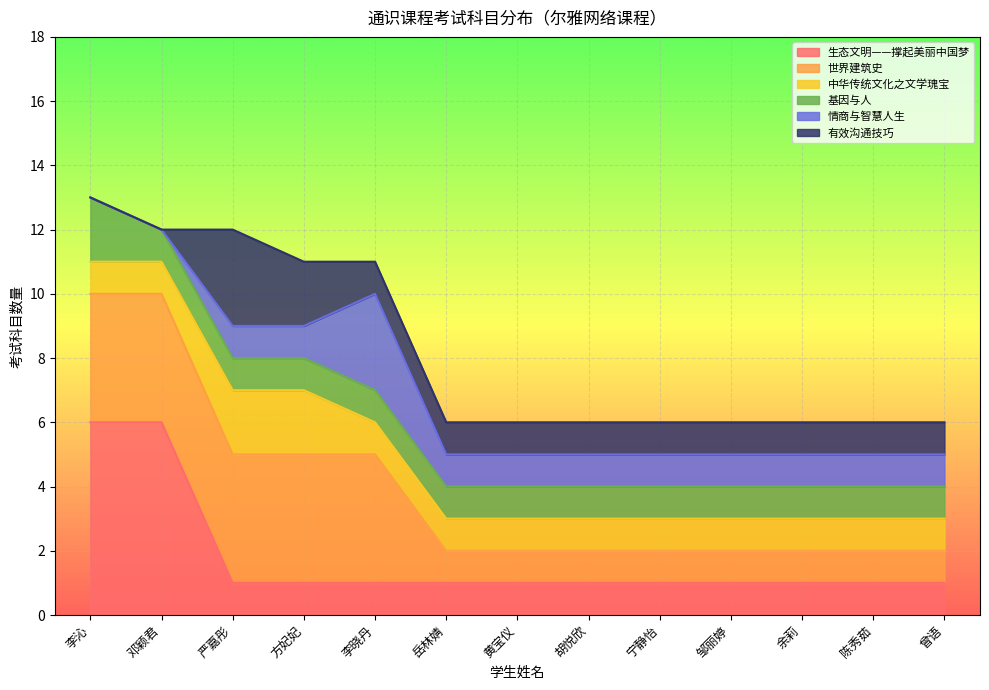

How many data points in 基因与人 are above 1?

1